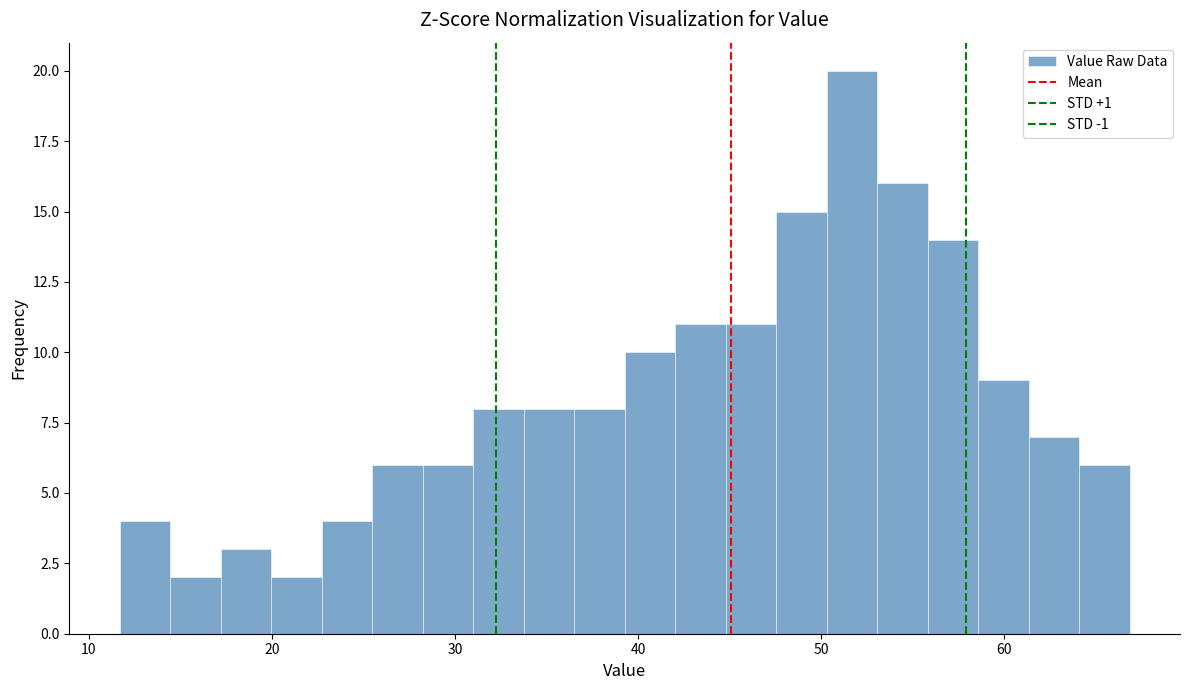

Read against the x-axis, roughly where is the centre of the tallest bar?

52